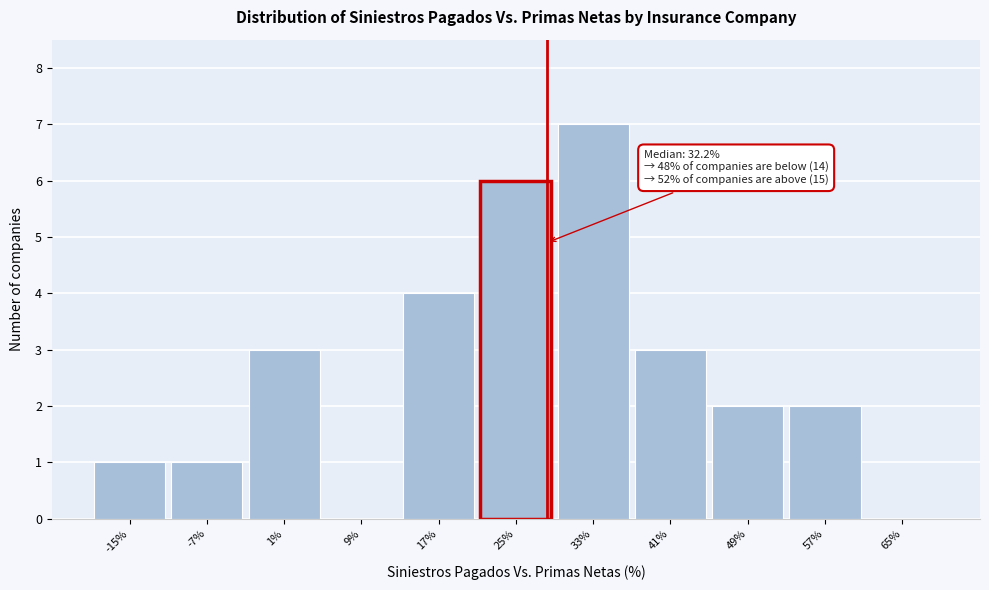

Reading left to right, extract all data points from this chart.

-15%=1	-7%=1	1%=3	9%=0	17%=4	25%=6	33%=7	41%=3	49%=2	57%=2	65%=0